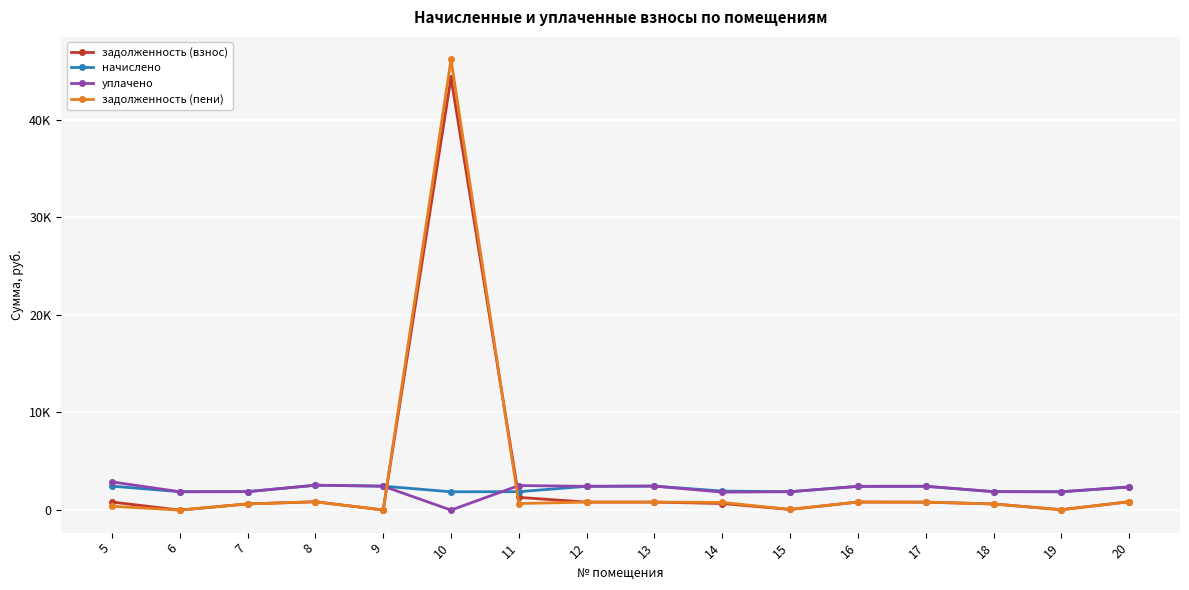

Does the chart have visible grid lines?

Yes